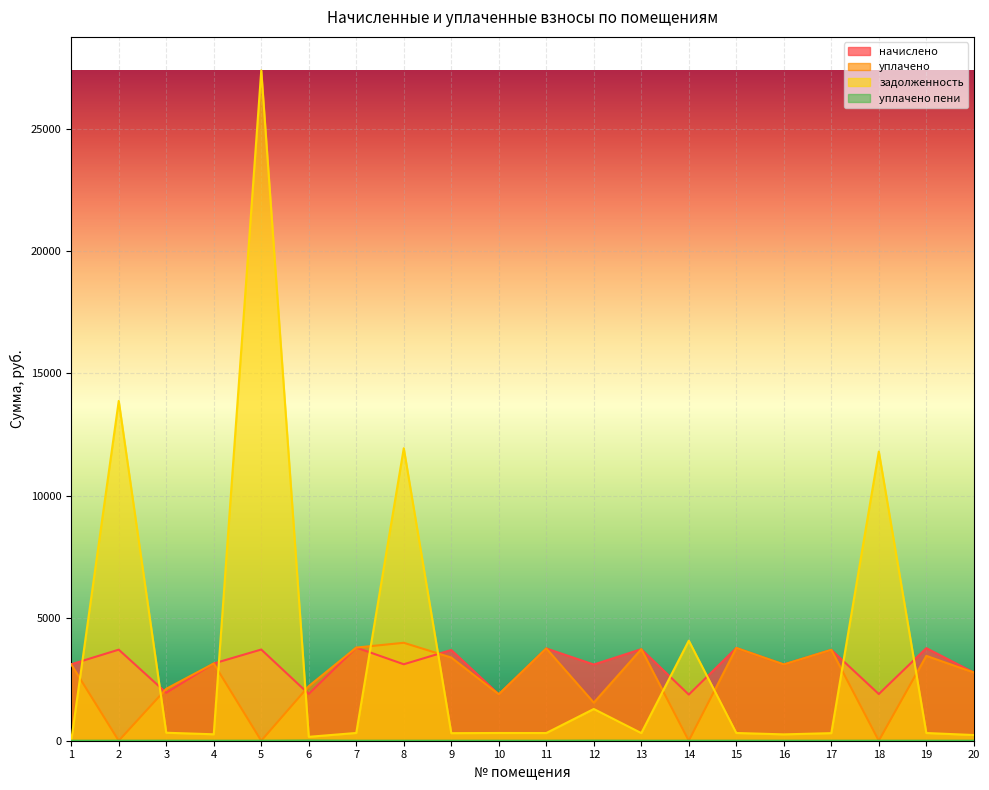

Which series has the largest total across all categories?

задолженность